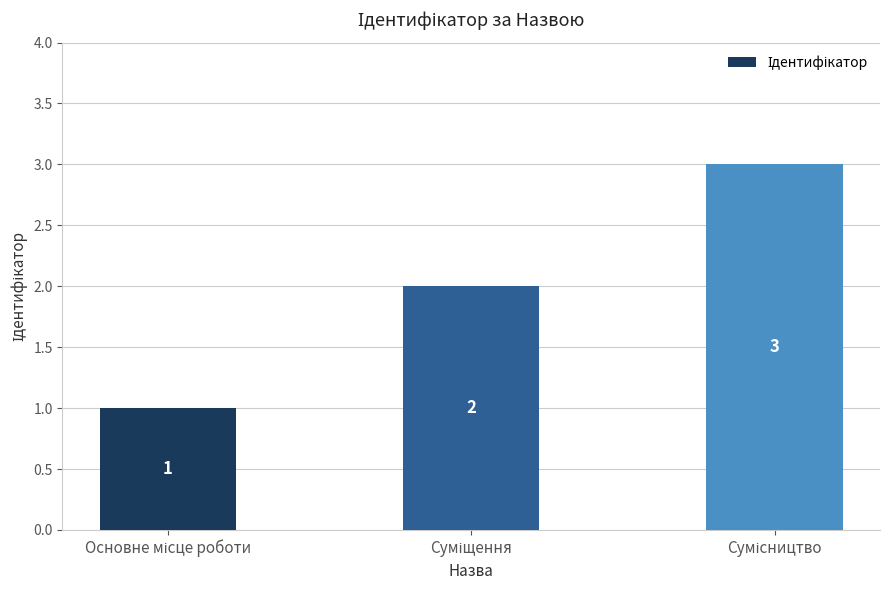

What is the greatest value displayed?

3